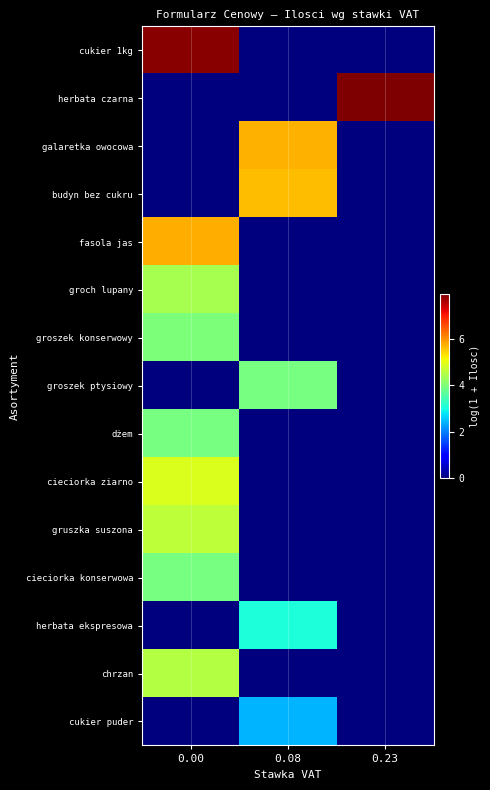

Which series has the largest range (max minus min)?

herbata czarna